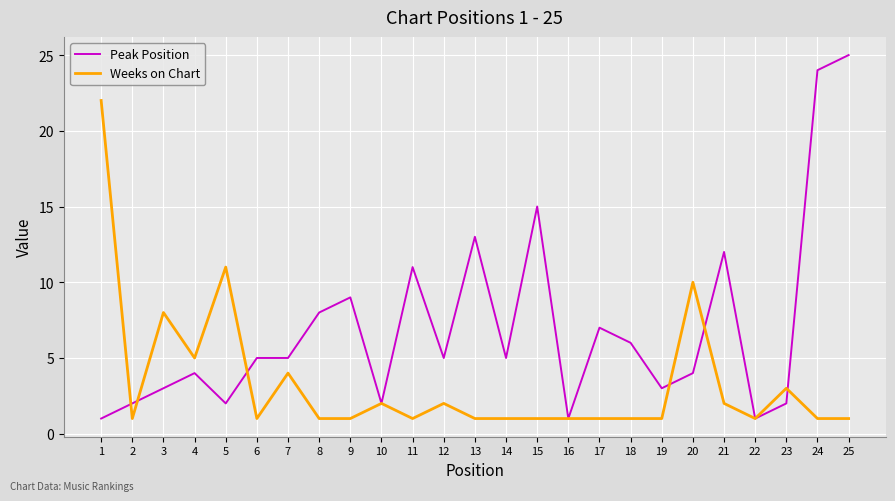

What is the difference between the Peak Position values at 16 and 17?

6